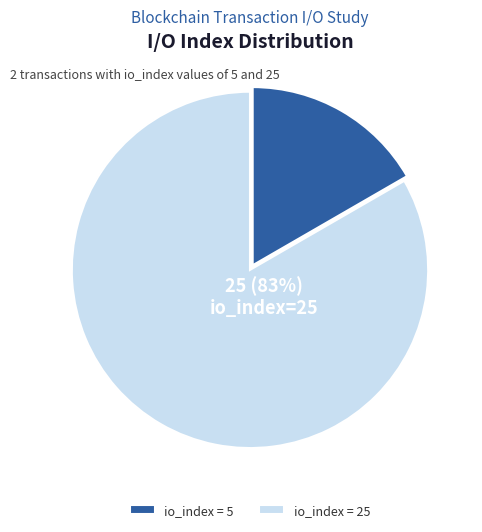

What percentage is the io_index = 25 slice, to the nearest percent?

83%